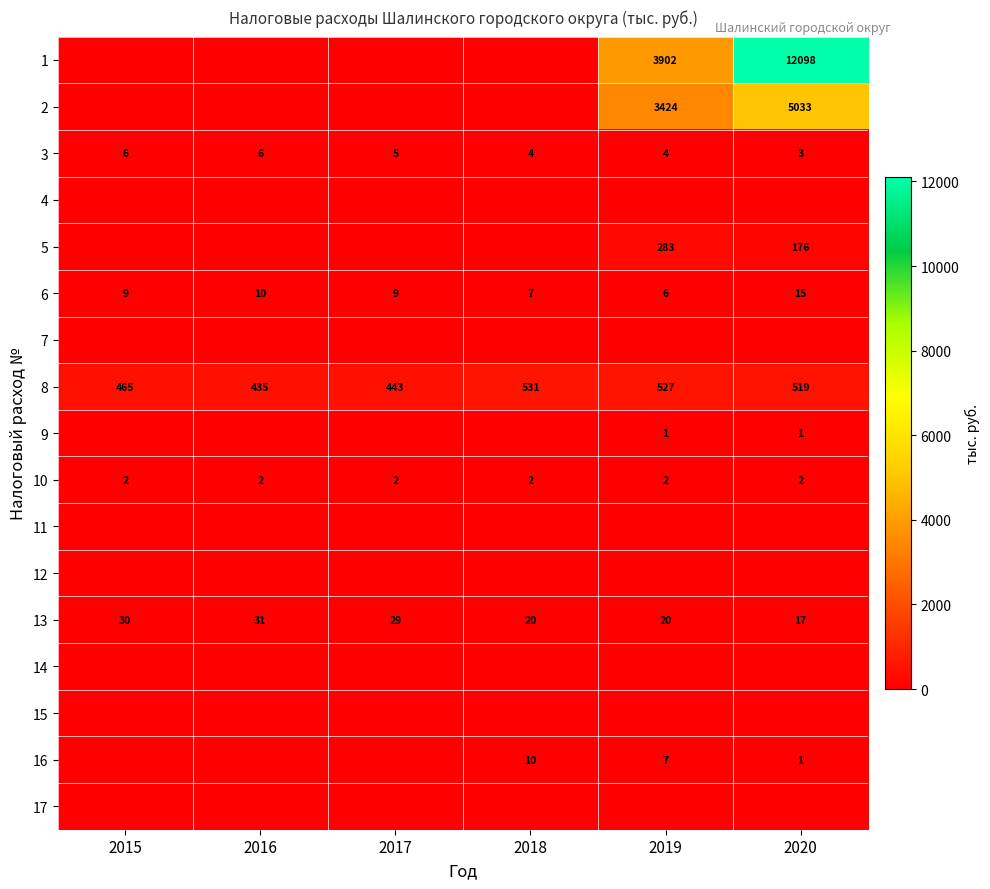

What is the sum of the 3 values at 2019 and 2015?

10